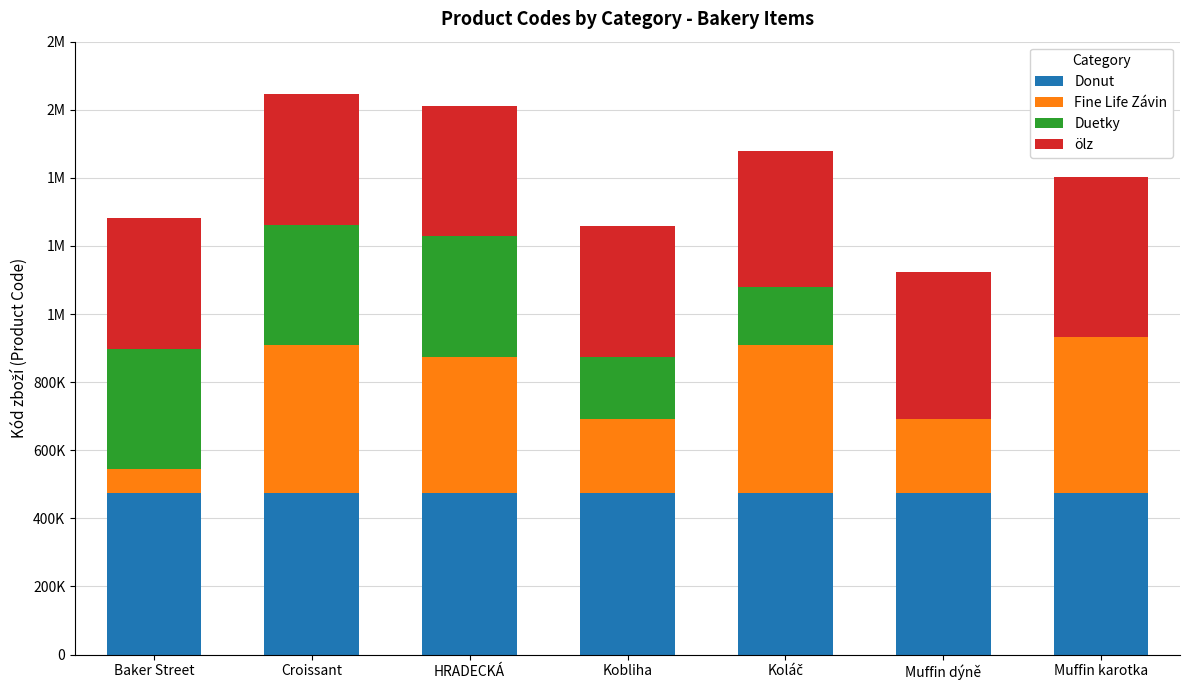

Are the bars grouped side by side (vs. stacked)?

No